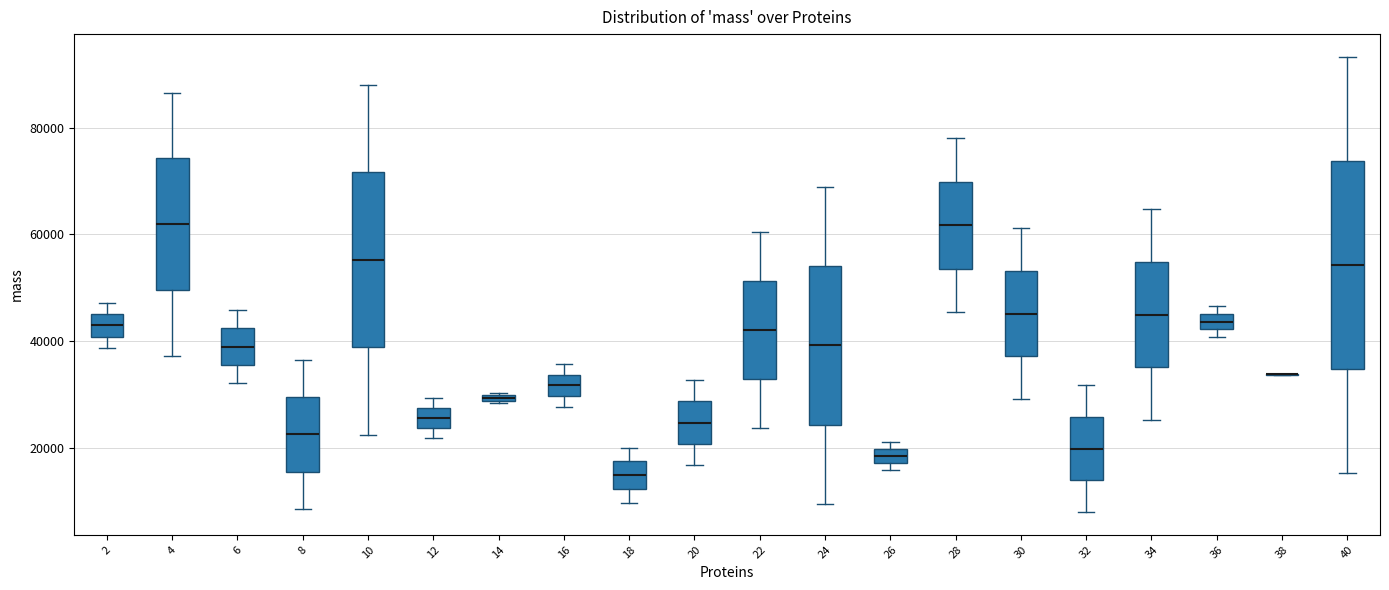

Where is the upper edge of the box at x = 10 on the y-axis? The values are not printed on the chart, so give them approximately, as read against the axis.

72000